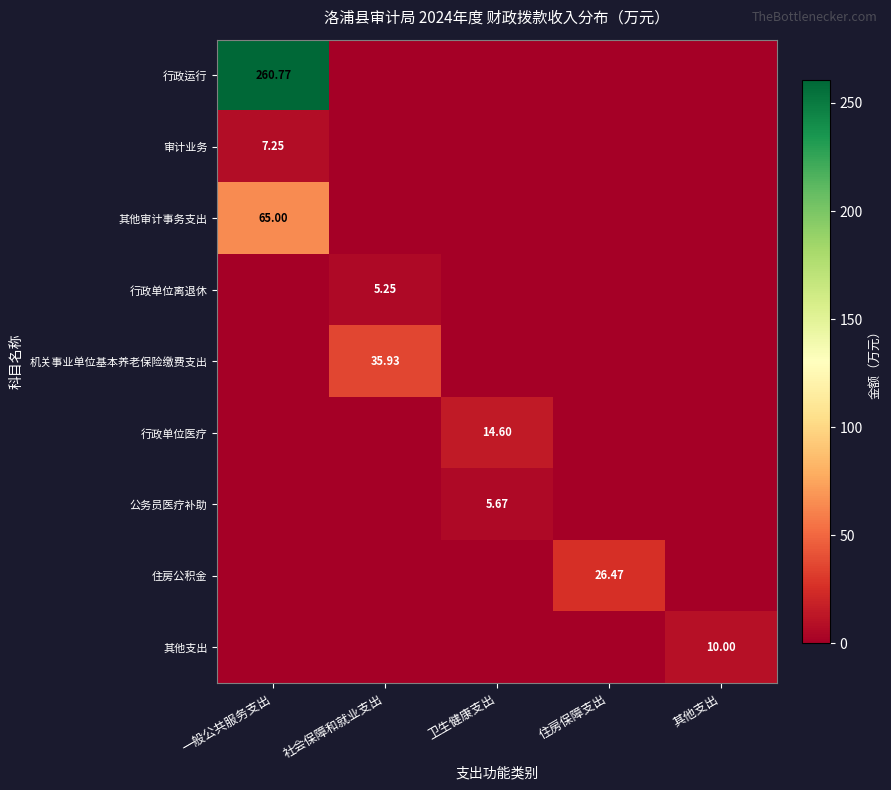

The value of 行政单位医疗 at 其他支出 is 4.9. True or false?

False